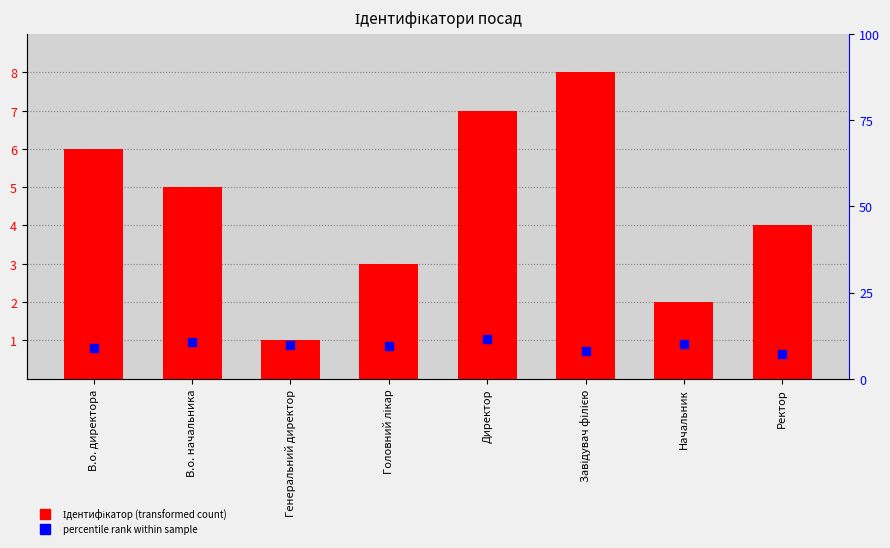

Which series has the largest total across all categories?

percentile rank